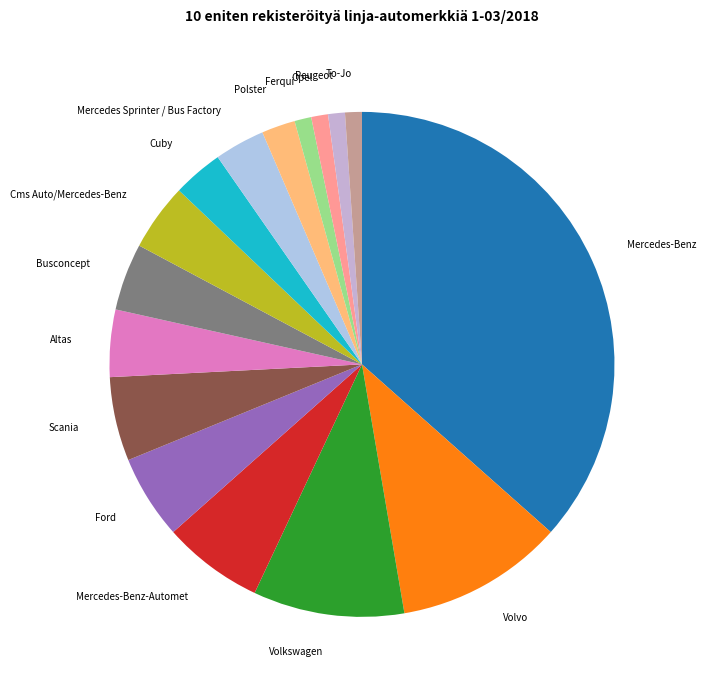

Count the number of slices in the pie.

16